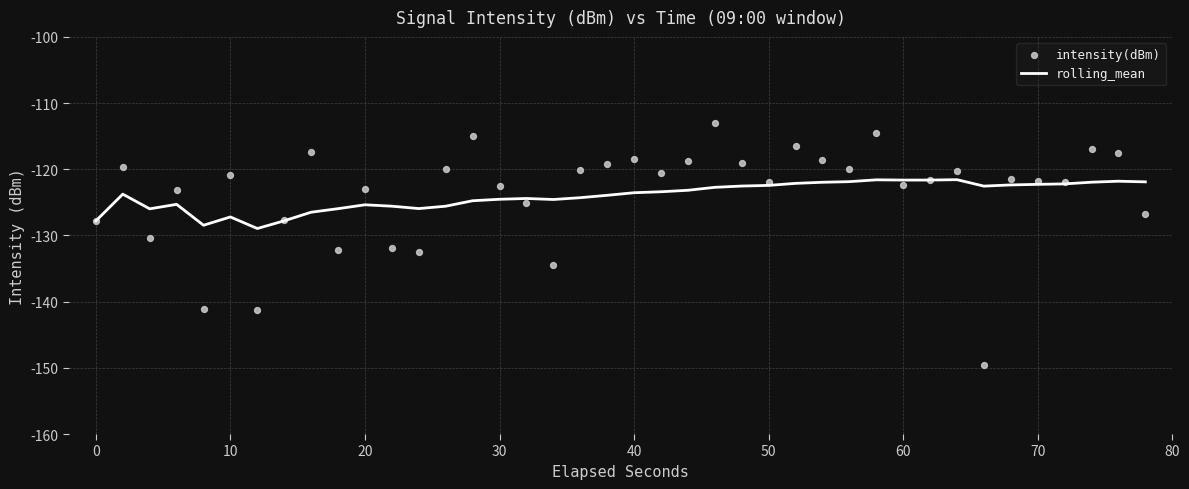

Is it true that rolling_mean equals -123.5 at 40?

True